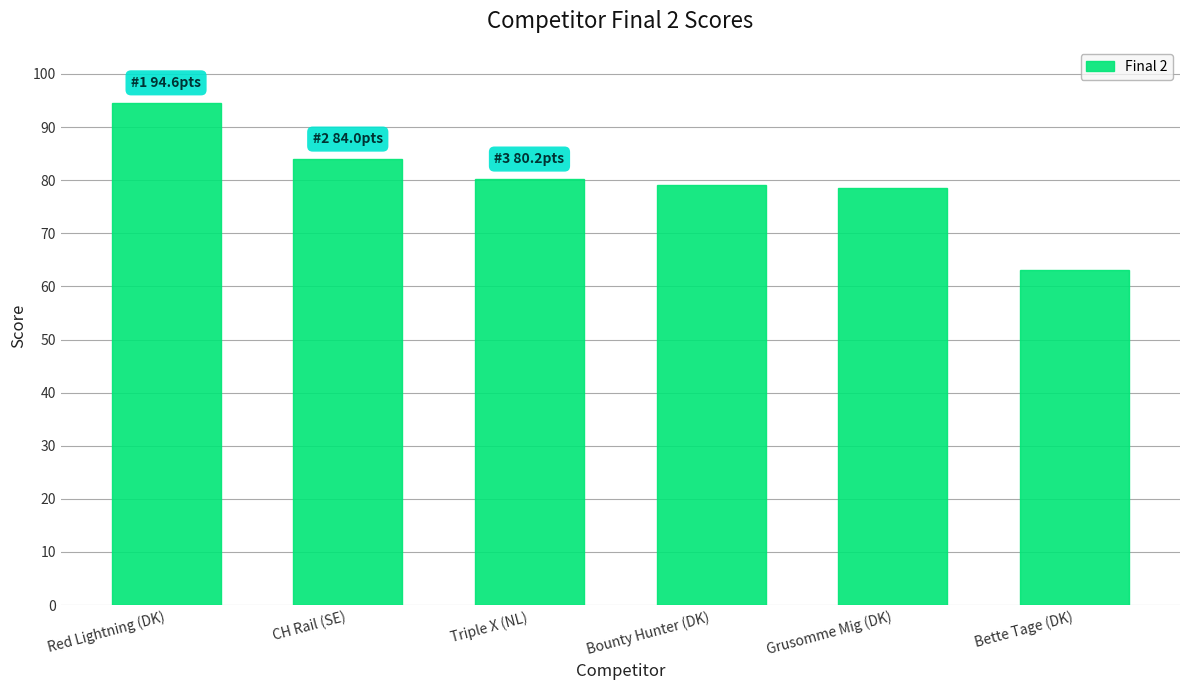

What is the difference between the values at CH Rail (SE) and Red Lightning (DK)?

10.6